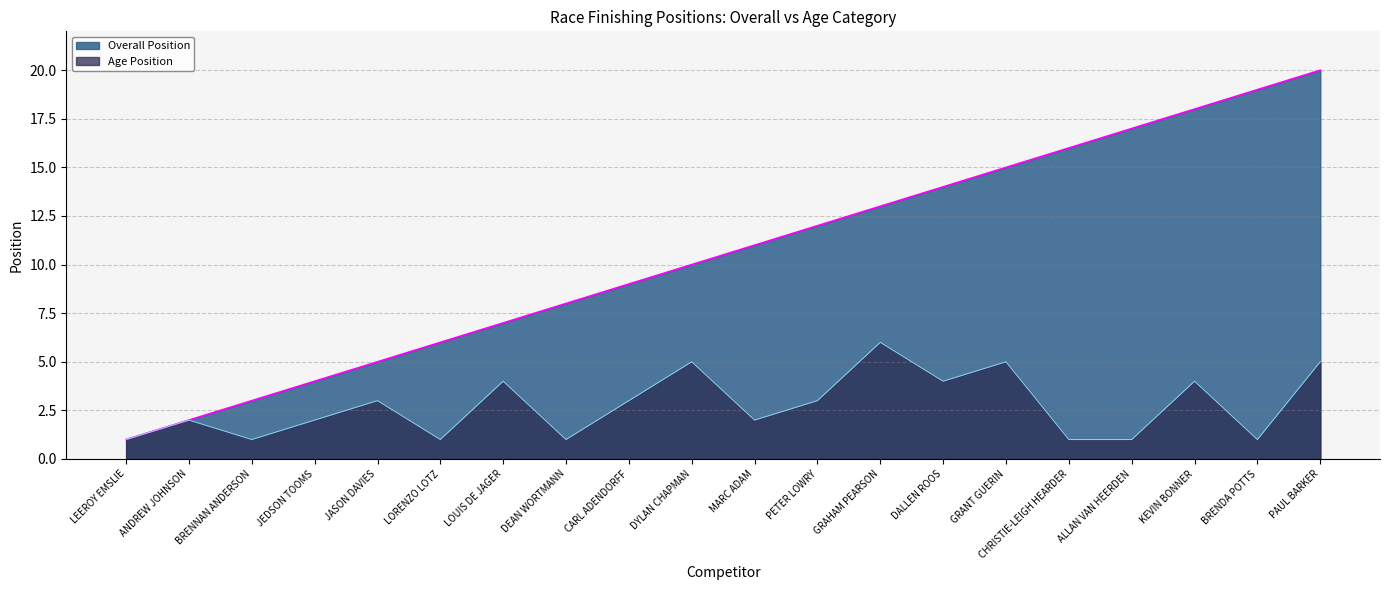

True or false: Age Position and Overall Position intersect in this chart.

False